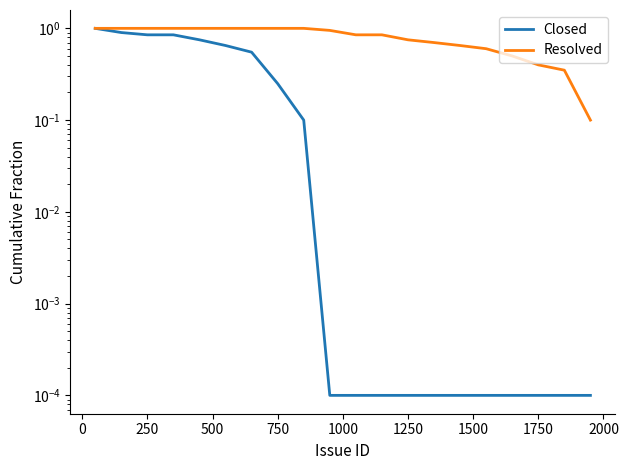

Is this an area chart (filled region under the line)?

No